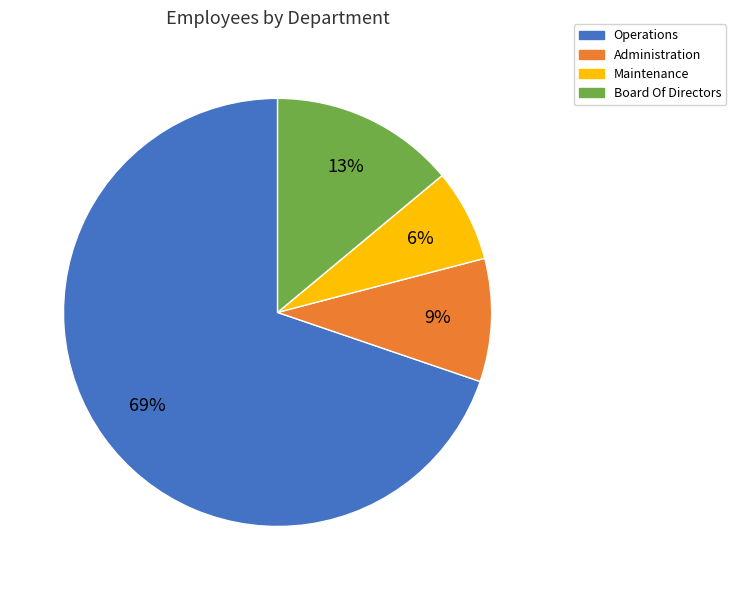

Which slice is the smallest?

Maintenance